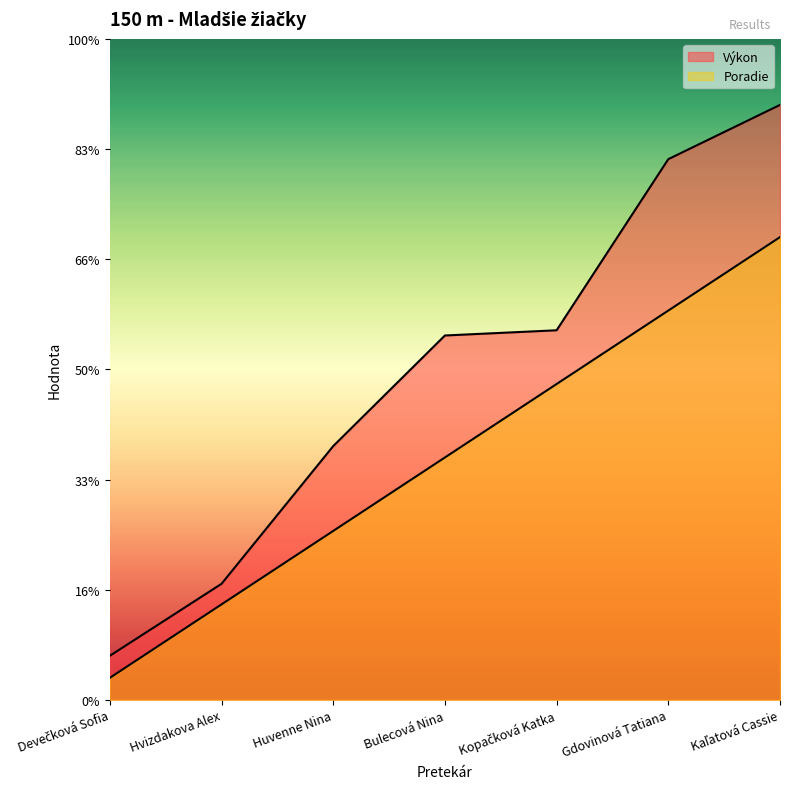

Rank the series by their maximum value, from highest to lowest.

Výkon, Poradie